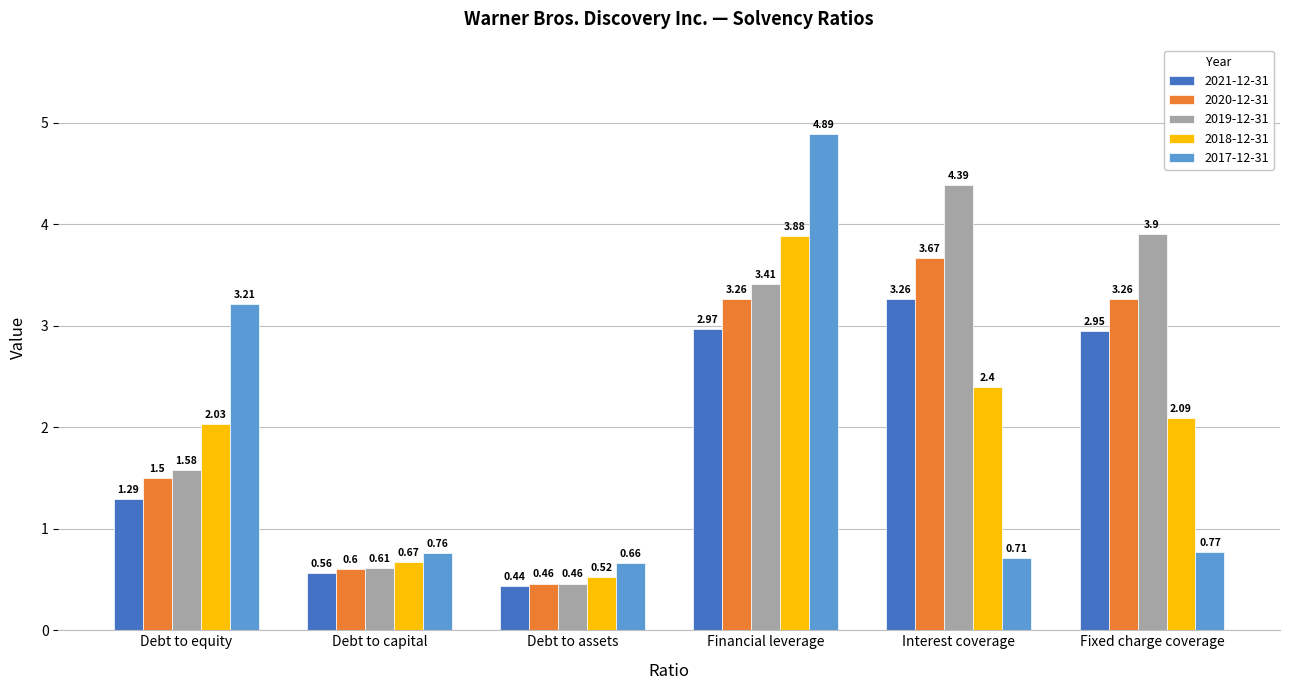

What is the maximum value for 2018-12-31?

3.9